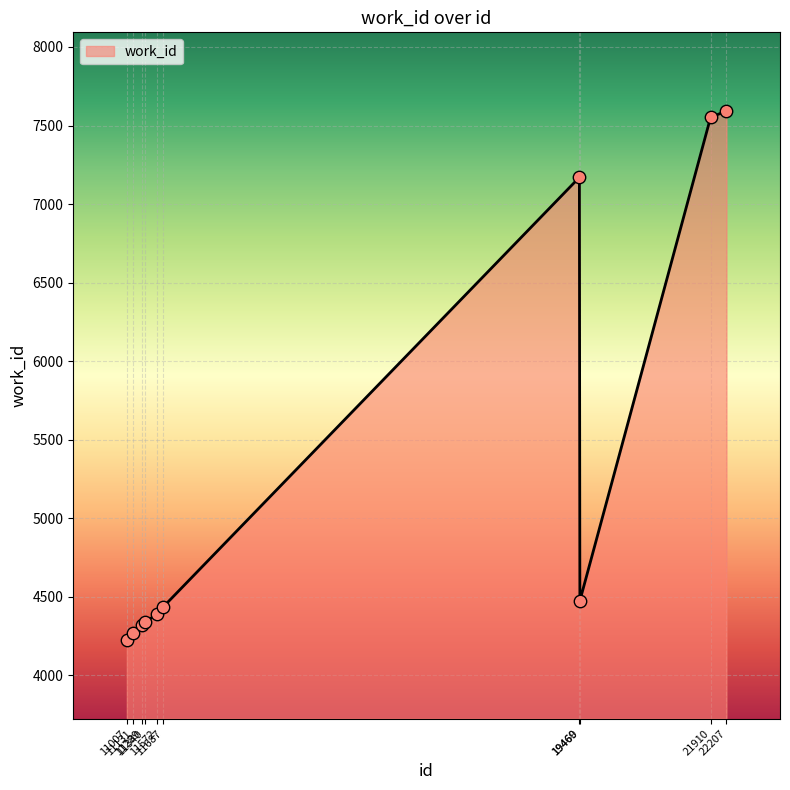

Approximately how many times larger is the value at 11572 compared to 11131?

1.0